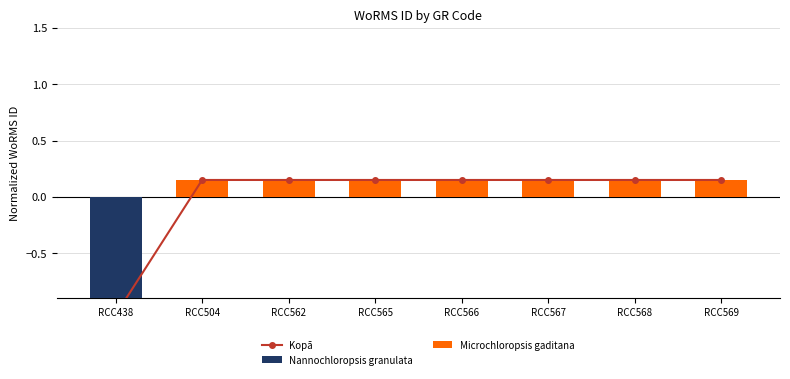

At which category is the sum across all series the highest?

RCC504